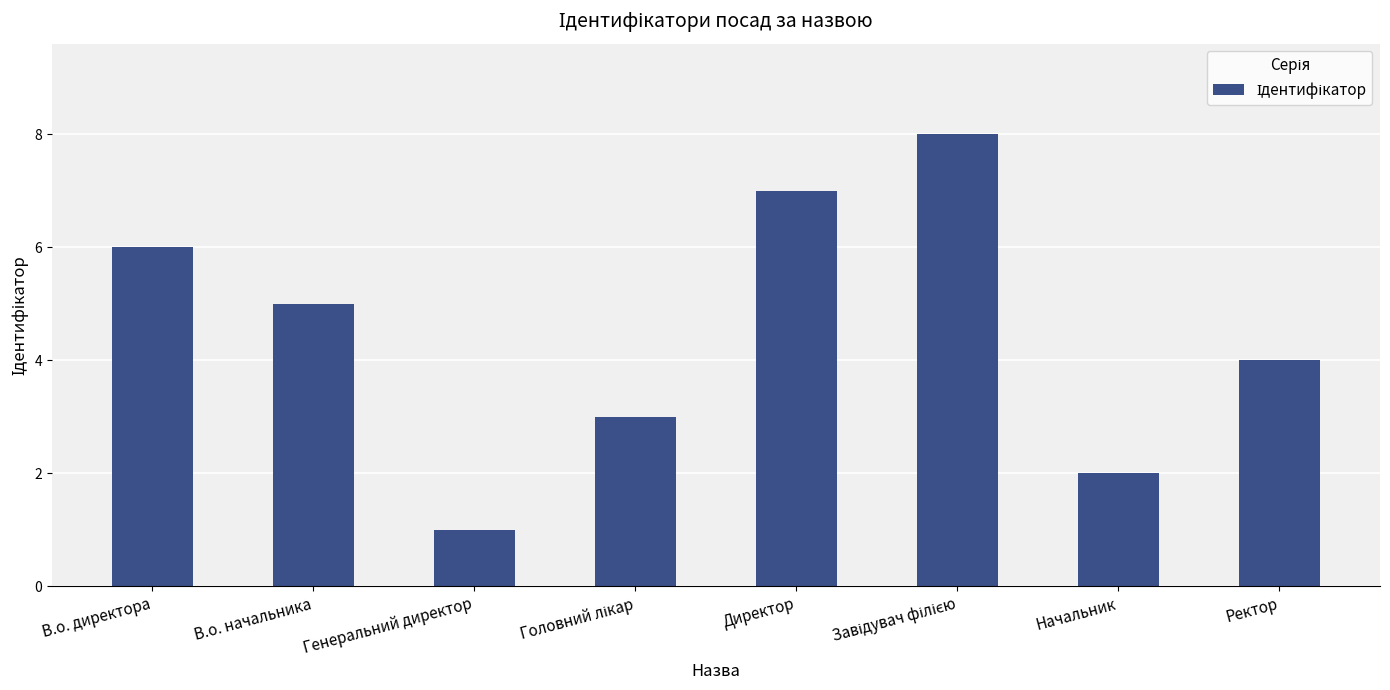

What is the smallest value displayed?

1